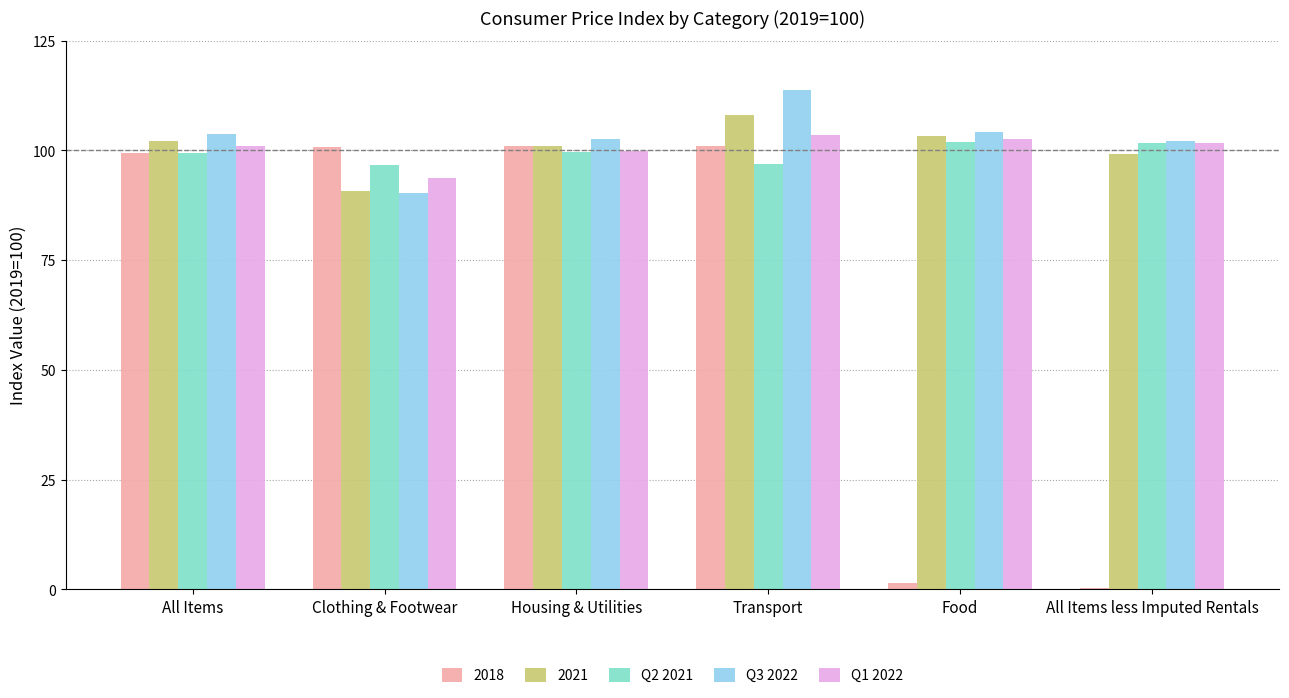

What are all the series names shown in the legend?

2018, 2021, Q2 2021, Q3 2022, Q1 2022